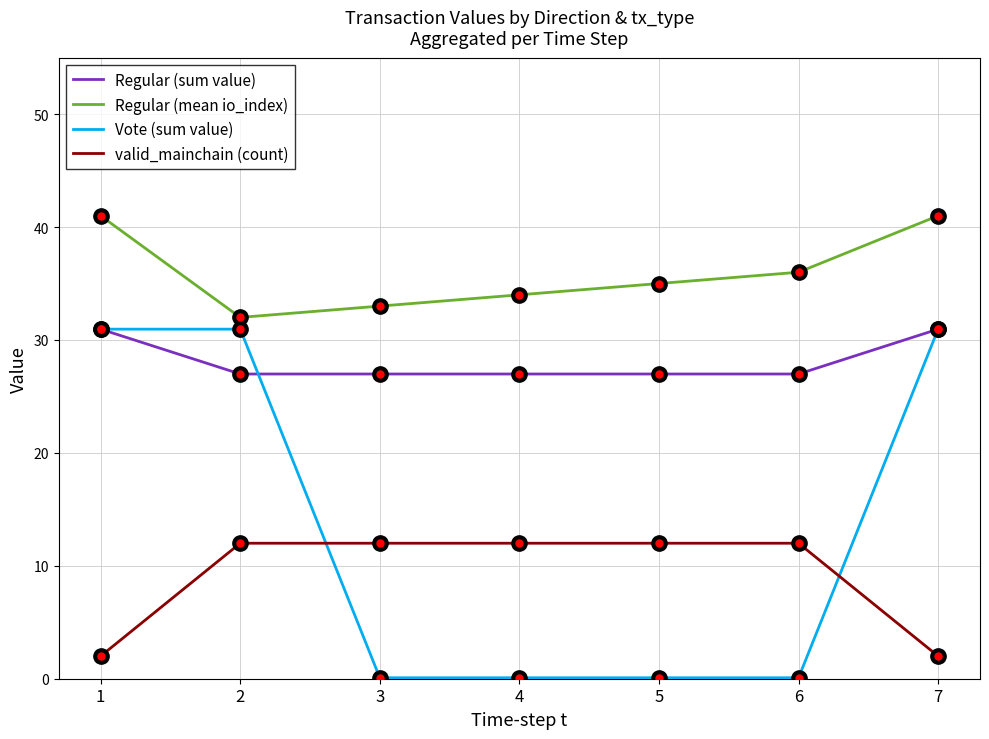

Between 2 and 5, which series saw the biggest shift?

Vote (sum value)